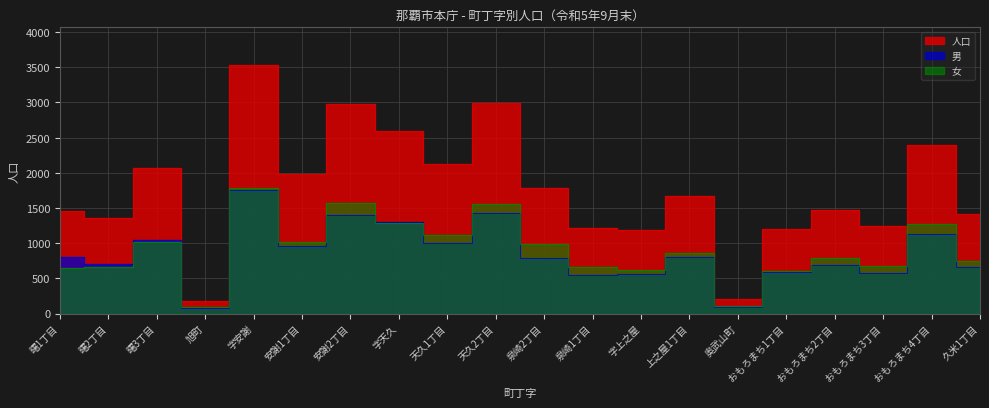

At which label does 女 reach its minimum?

旭町